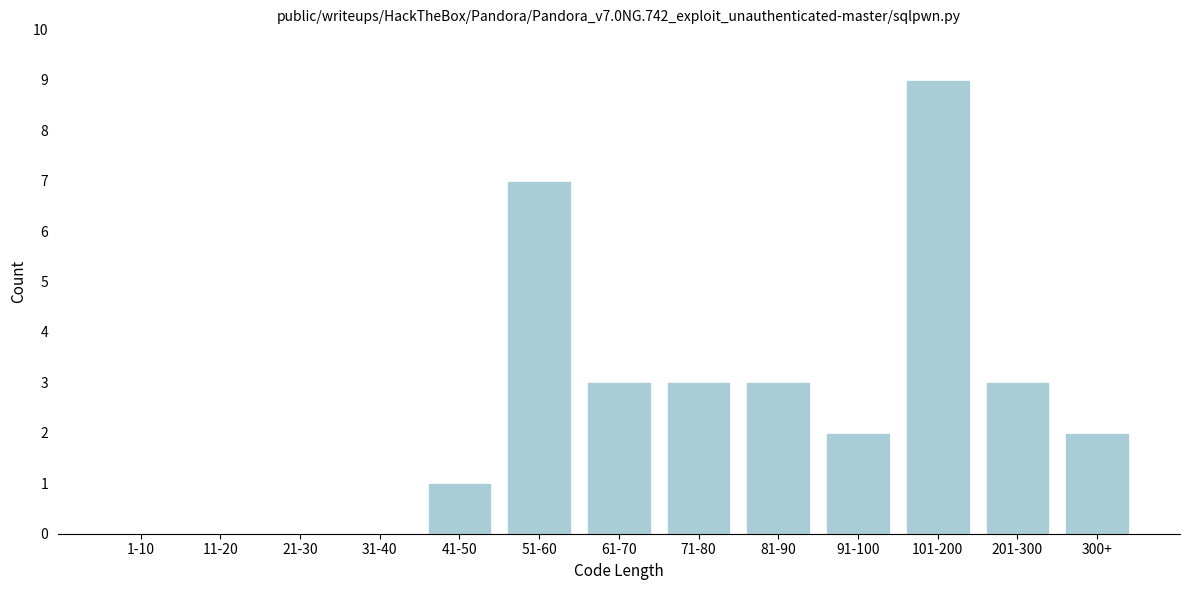

Reading left to right, transcribe all the data shown in this chart.

1-10=0	11-20=0	21-30=0	31-40=0	41-50=1	51-60=7	61-70=3	71-80=3	81-90=3	91-100=2	101-200=9	201-300=3	300+=2